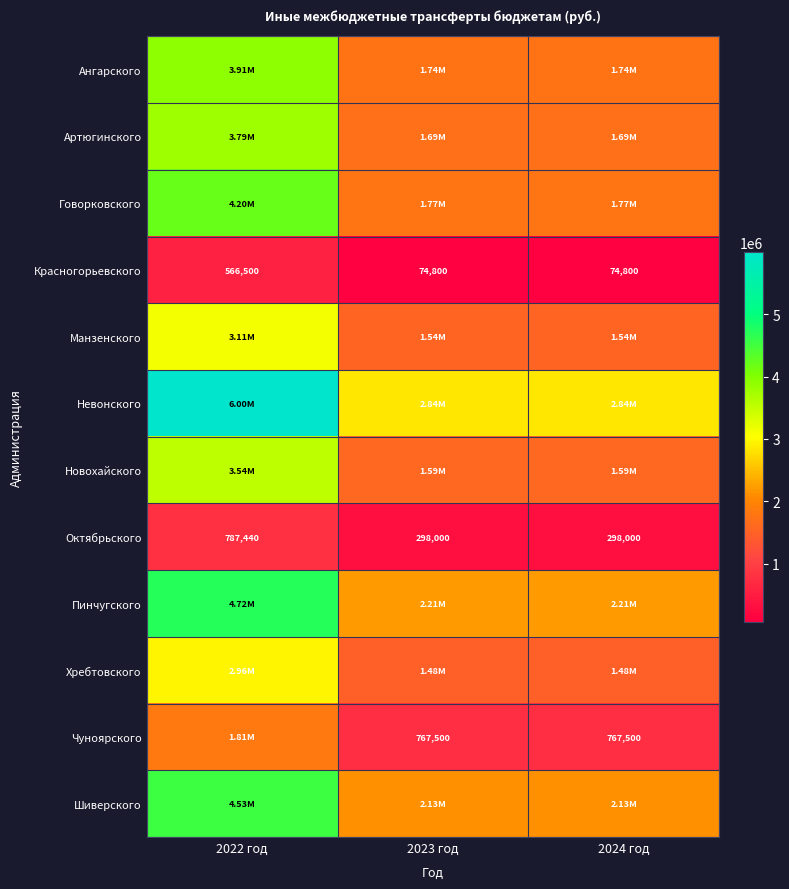

What is the sum of all Октябрьского values?

1383440